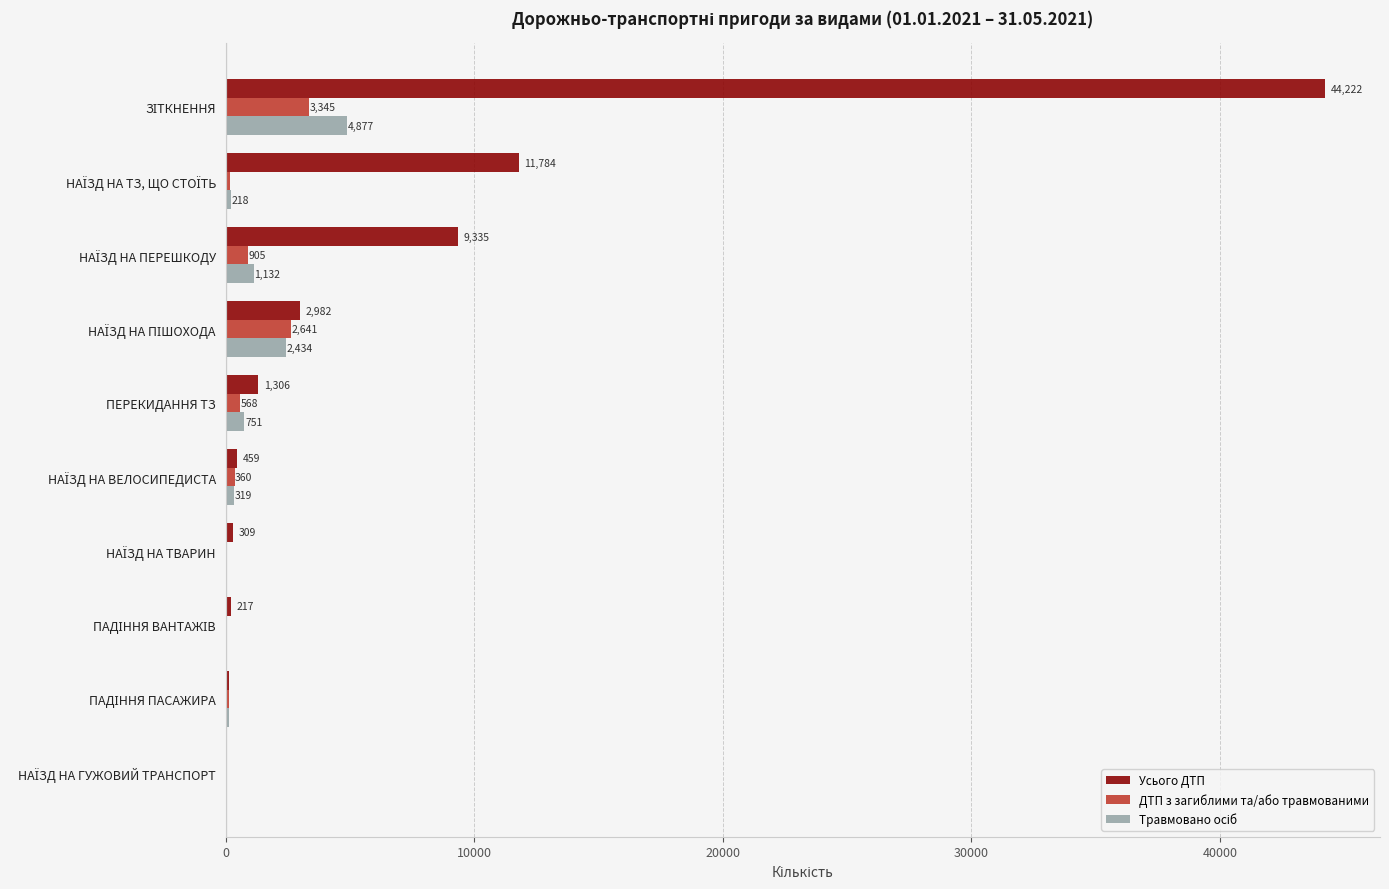

Which series has the largest total across all categories?

Усього ДТП